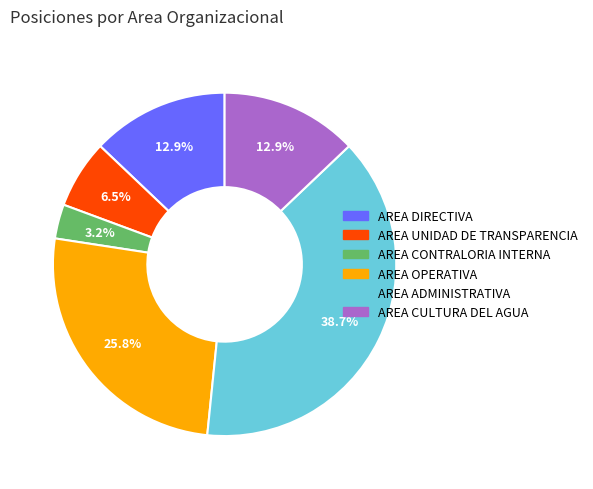

Which category has the smallest portion of the pie?

AREA CONTRALORIA INTERNA